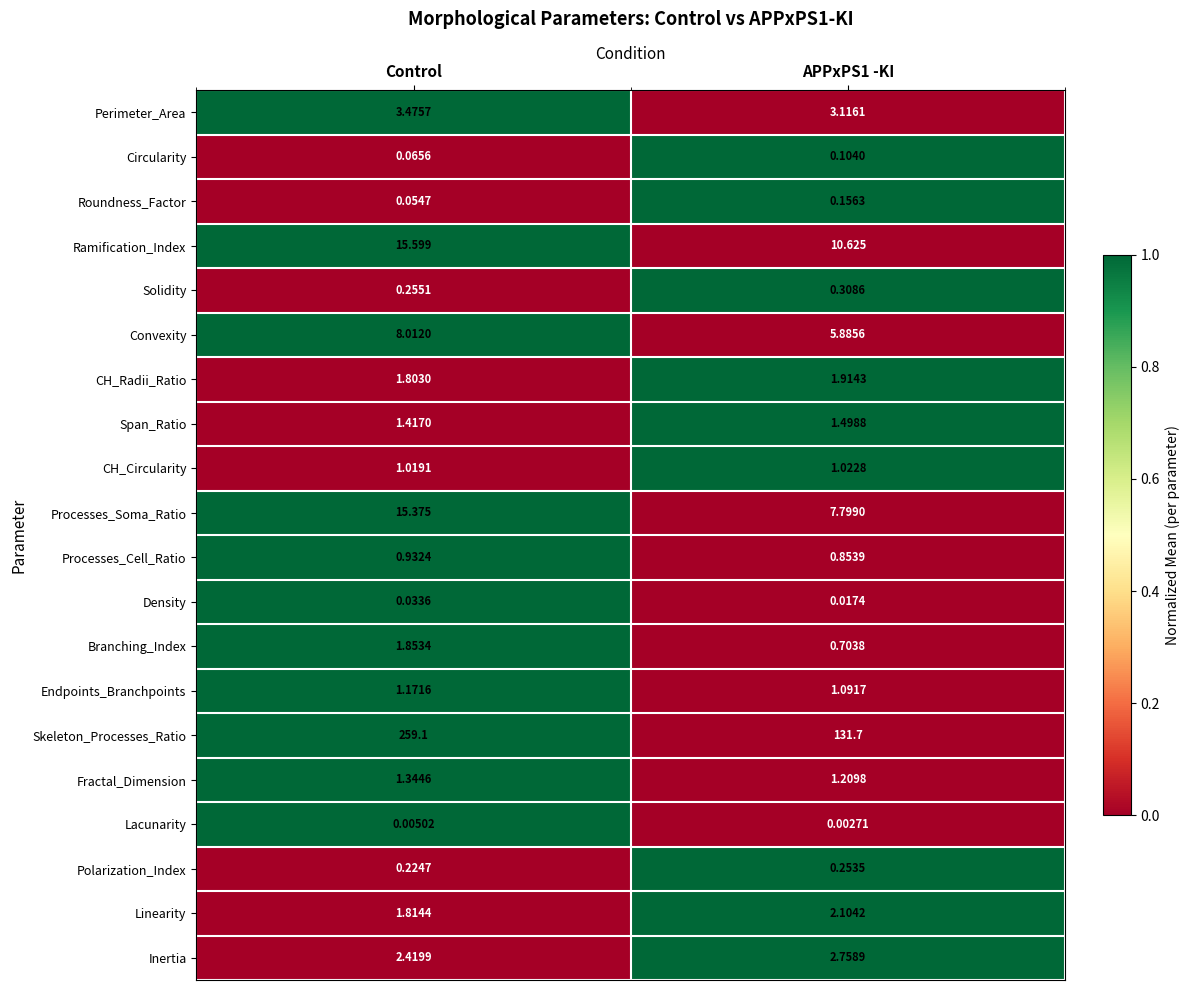

Which series has the largest range (max minus min)?

Skeleton_Processes_Ratio